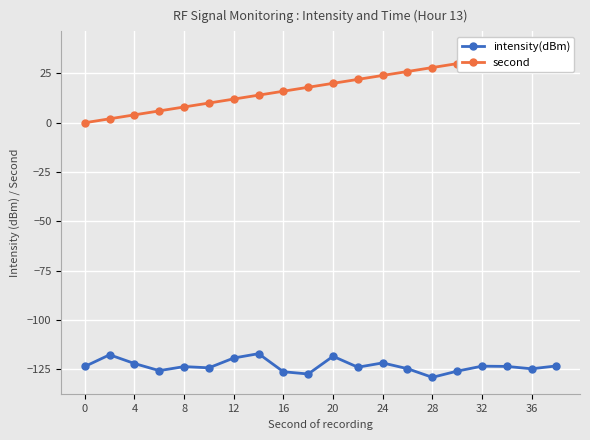

How many lines are shown in the chart?

2